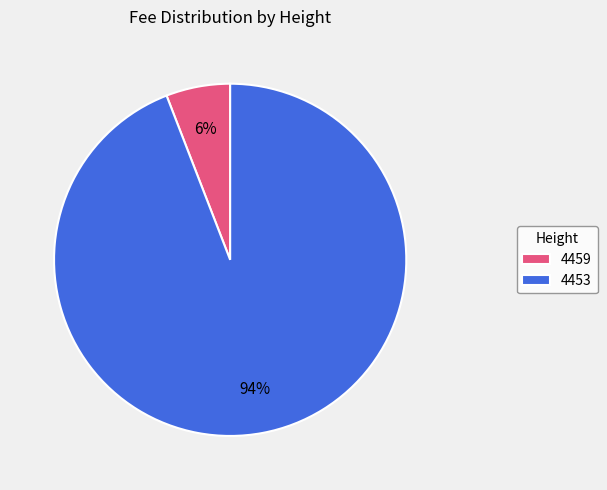

What percentage is the 4459 slice, to the nearest percent?

6%